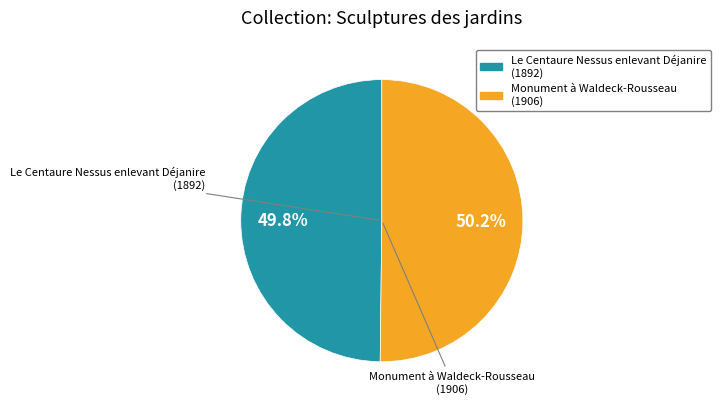

What is the ratio of the value at Le Centaure Nessus enlevant Déjanire to the value at Monument à Waldeck-Rousseau?

1.0